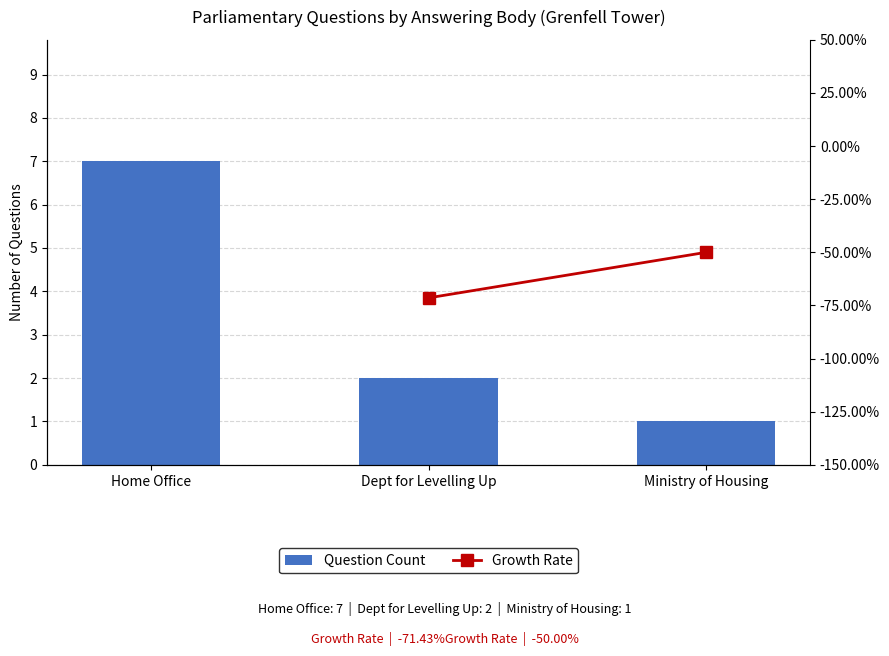

How many values are between 1 and 7?

3